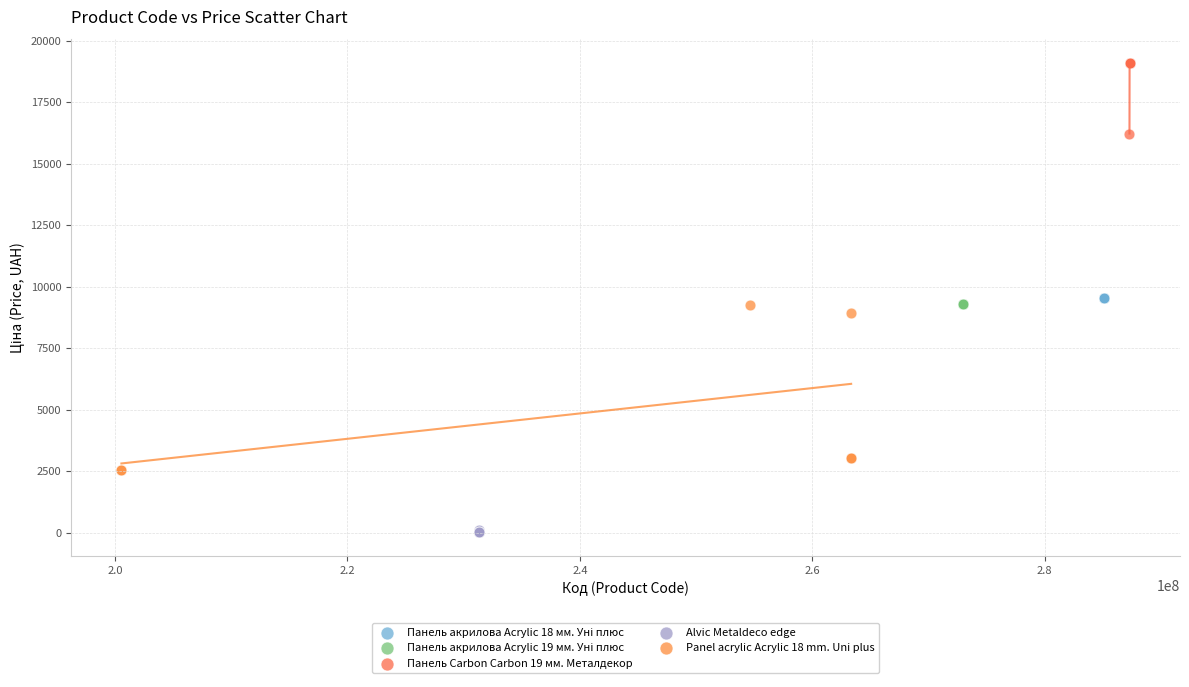

Which series contains the lowest Y value?

Alvic Metaldeco edge